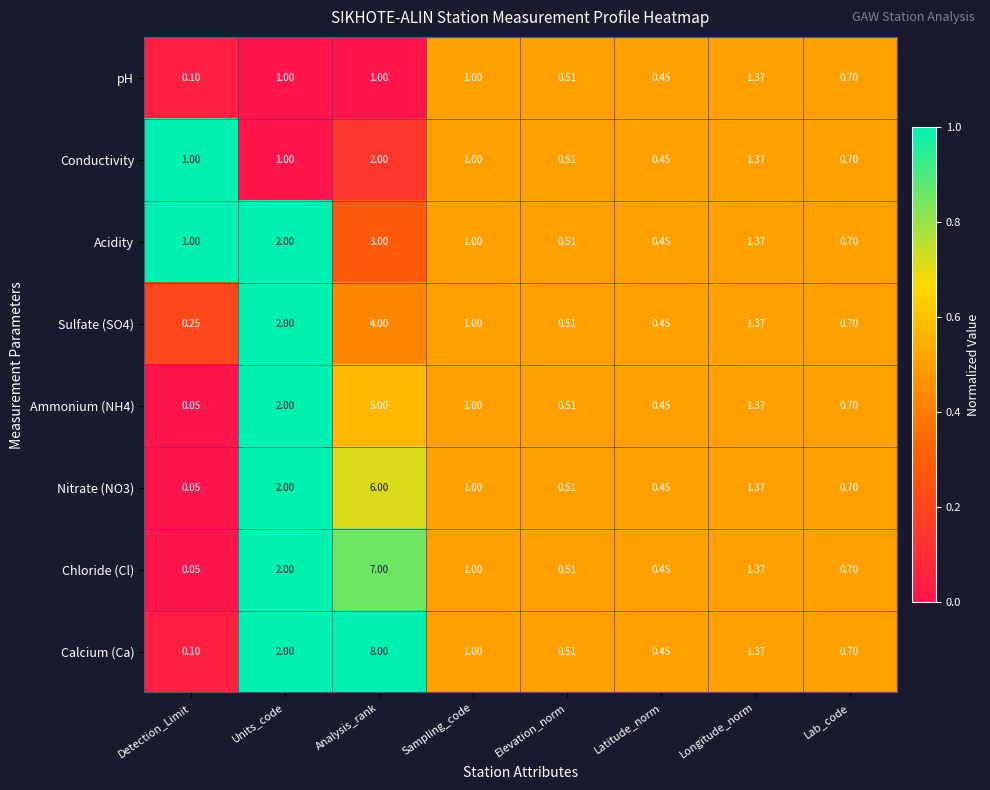

At which category is the sum across all series the highest?

Analysis_rank